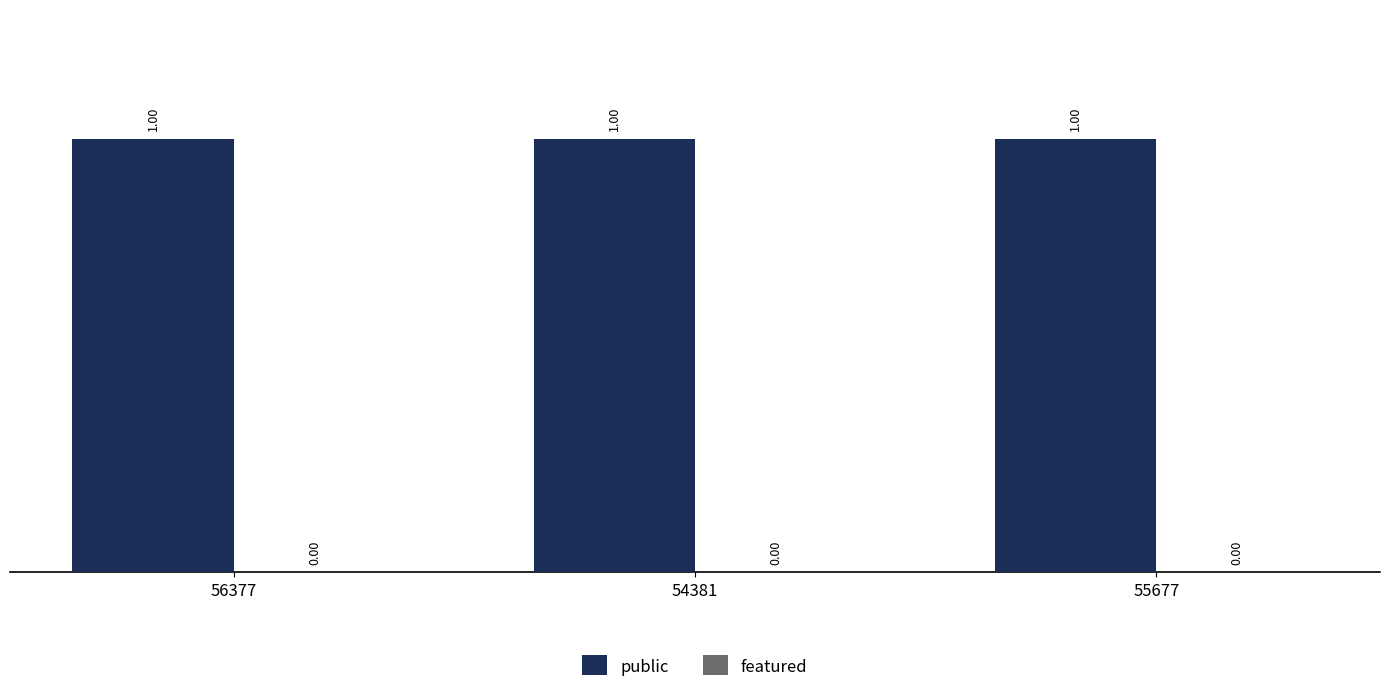

Reading left to right, extract all data points from this chart.

public: 1	1	1
featured: 0	0	0